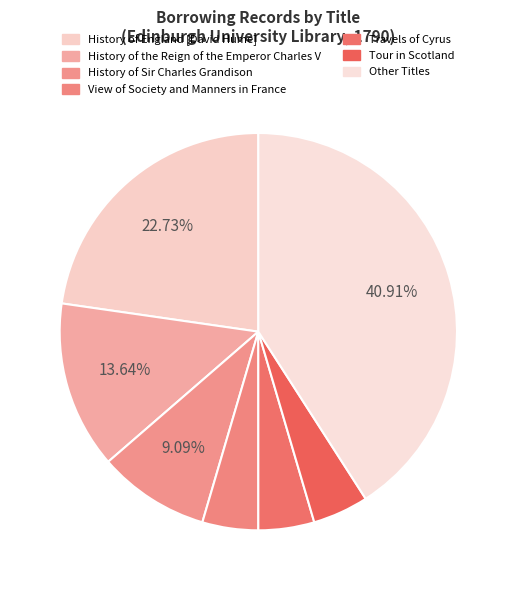

Count the number of slices in the pie.

7